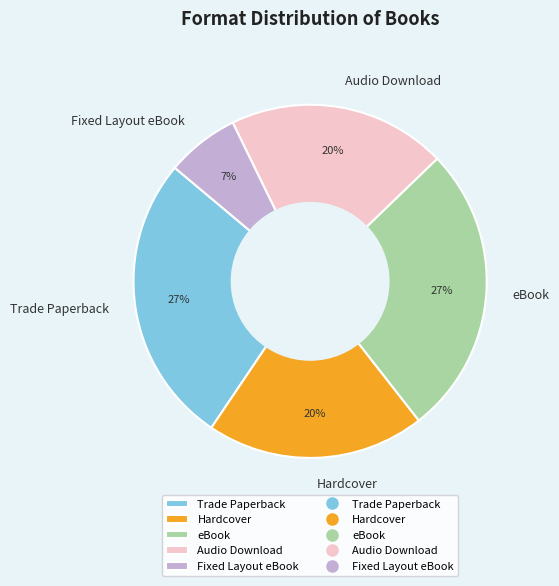

Does any single category account for the majority?

No